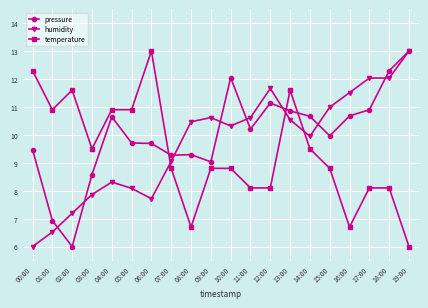

Which series changed the most between 05:00 and 11:00?

temperature